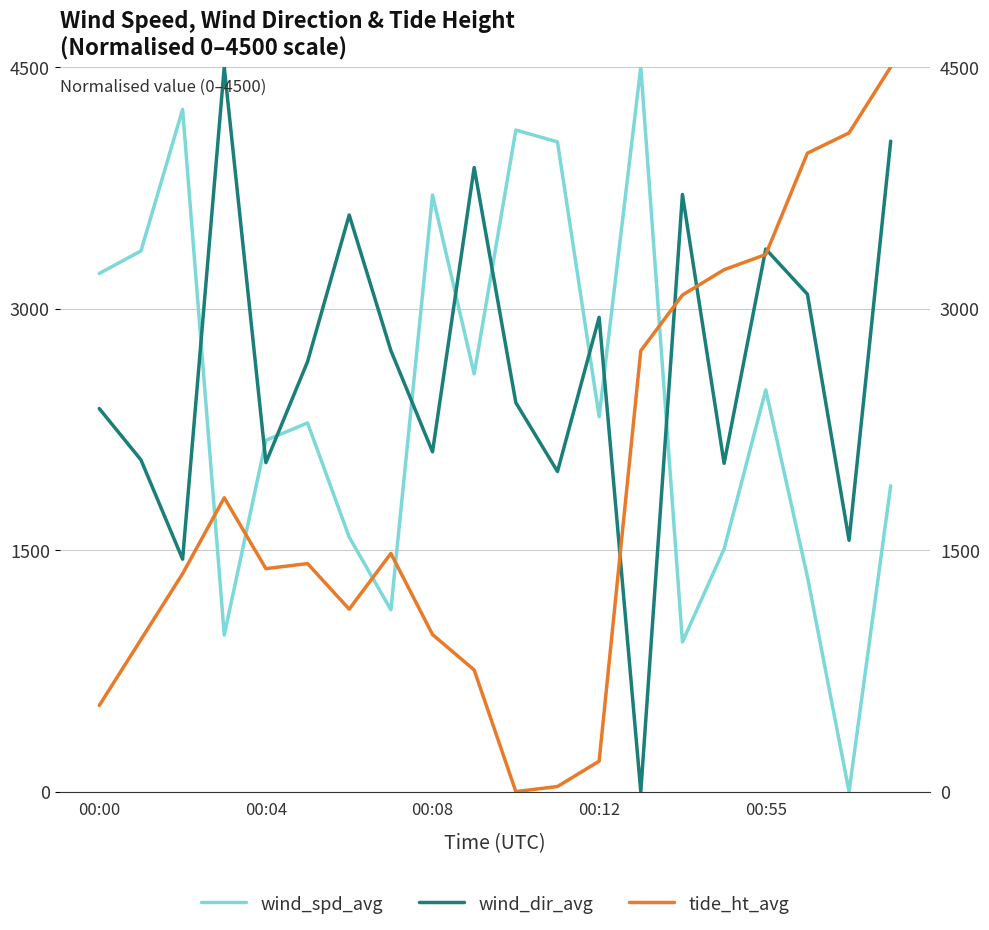

What is the difference between the maximum and minimum values in the wind_spd_avg series?

4500.0